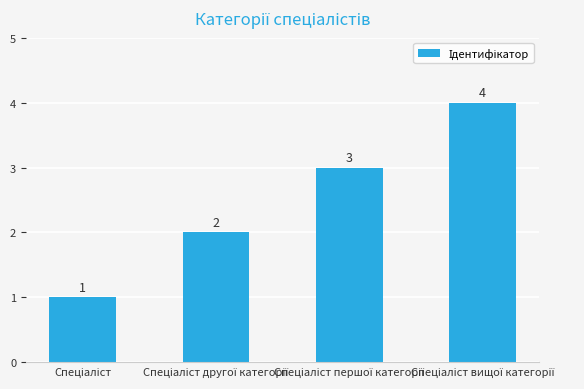

Count the number of categories in the chart.

4